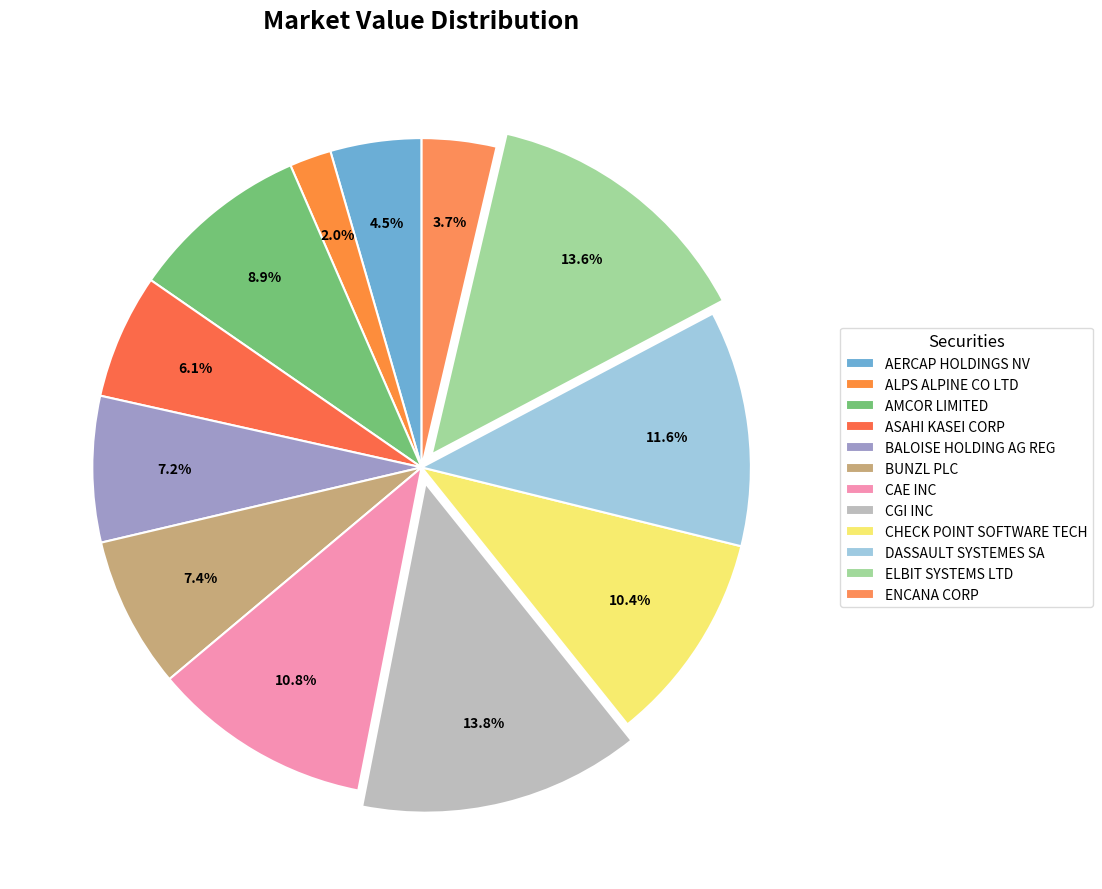

How many segments does this pie chart have?

12